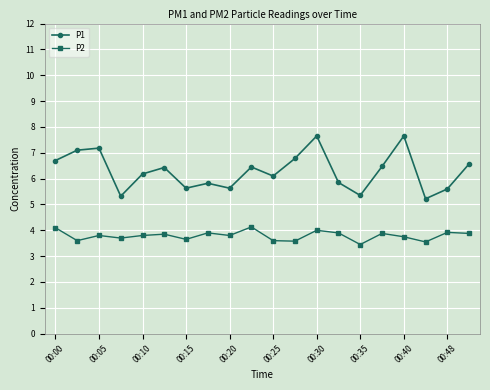

Which series has the largest total across all categories?

P1